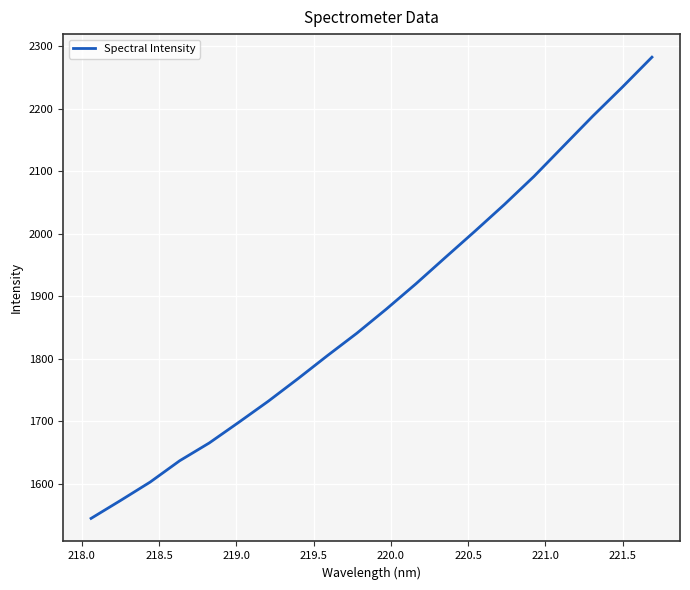

What is the greatest value displayed?

2282.8